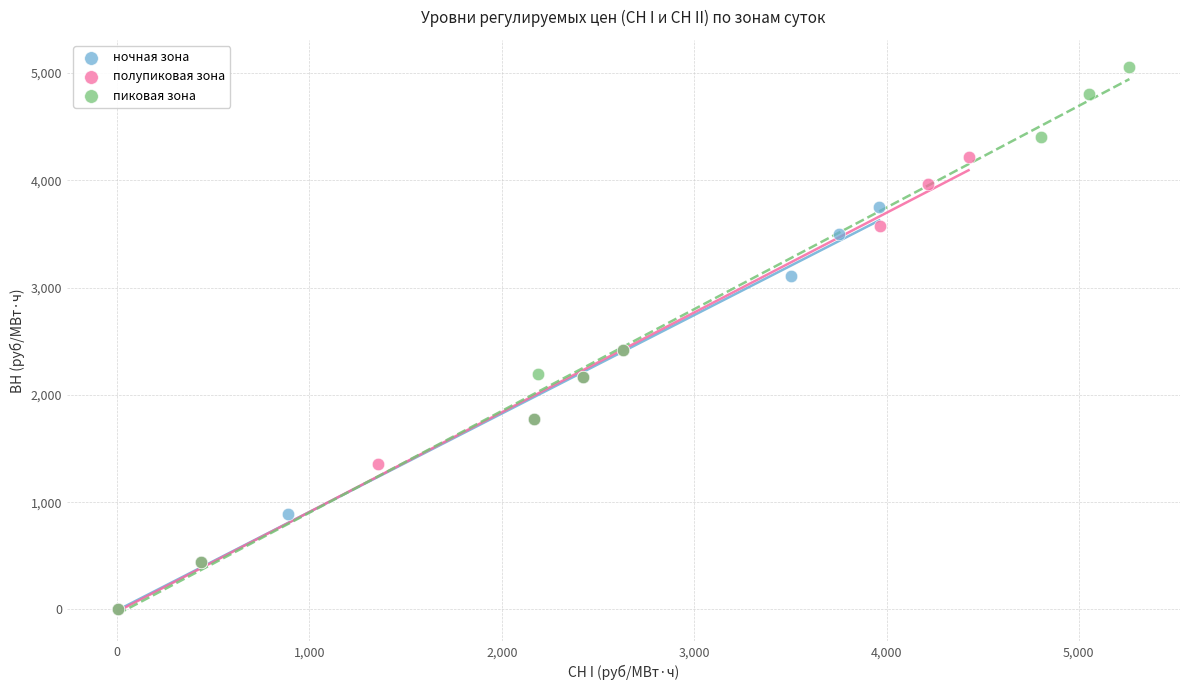

Which series reaches the maximum Y coordinate?

пиковая зона